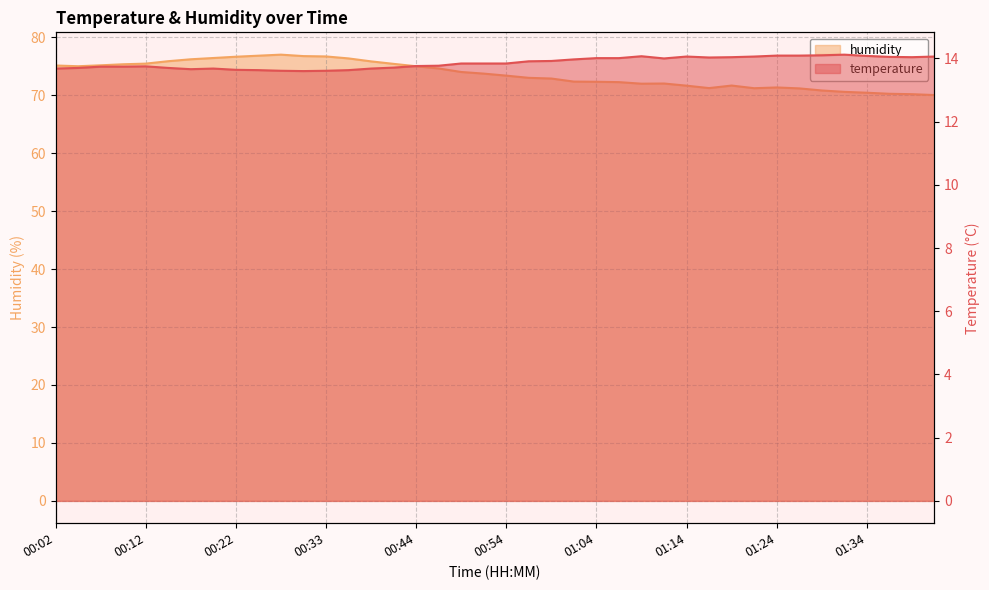

Reading left to right, list all the values displayed in this chart.

temperature: 00:02=13.7	00:04=13.7	00:07=13.7	00:09=13.7	00:12=13.8	00:14=13.7	00:17=13.7	00:19=13.7	00:22=13.6	00:25=13.6	00:27=13.6	00:30=13.6	00:33=13.6	00:36=13.6	00:39=13.7	00:41=13.7	00:44=13.8	00:47=13.8	00:49=13.8	00:52=13.8	00:54=13.8	00:57=13.9	00:59=13.9	01:01=14.0	01:04=14.0	01:06=14.0	01:09=14.1	01:12=14.0	01:14=14.1	01:16=14.0	01:19=14.0	01:21=14.1	01:24=14.1	01:26=14.1	01:29=14.1	01:31=14.1	01:34=14.1	01:36=14.1	01:38=14.0	01:41=14.1
humidity: 00:02=75.1	00:04=75.0	00:07=75.2	00:09=75.3	00:12=75.4	00:14=75.9	00:17=76.2	00:19=76.4	00:22=76.6	00:25=76.8	00:27=77.0	00:30=76.7	00:33=76.7	00:36=76.3	00:39=75.8	00:41=75.4	00:44=75.0	00:47=74.6	00:49=74.0	00:52=73.7	00:54=73.4	00:57=73.0	00:59=72.9	01:01=72.3	01:04=72.3	01:06=72.2	01:09=72.0	01:12=72.0	01:14=71.6	01:16=71.2	01:19=71.7	01:21=71.2	01:24=71.3	01:26=71.2	01:29=70.8	01:31=70.6	01:34=70.4	01:36=70.2	01:38=70.2	01:41=70.0